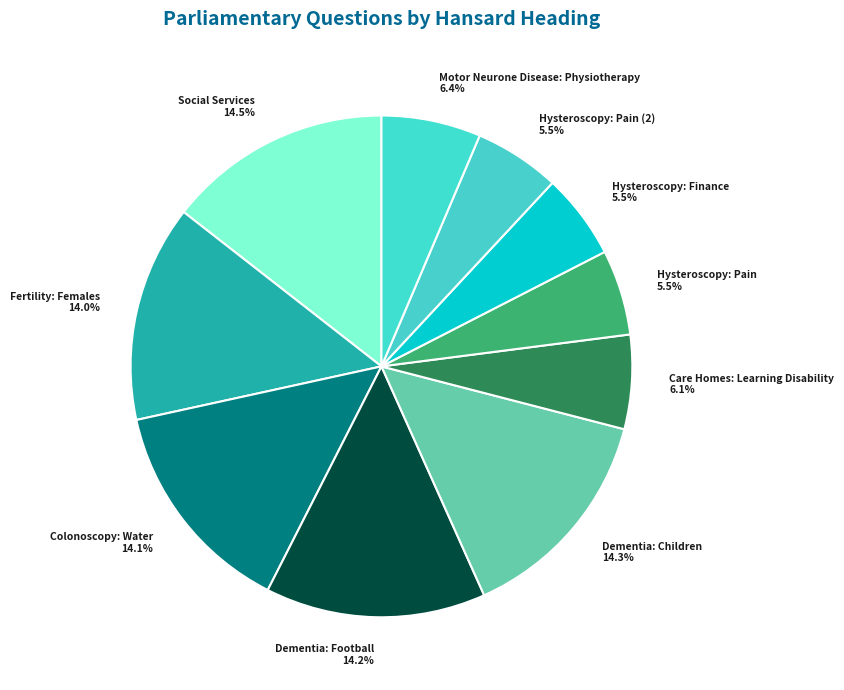

Approximately how many times larger is the value at Fertility: Females 14.0% compared to Hysteroscopy: Finance 5.5%?

2.5